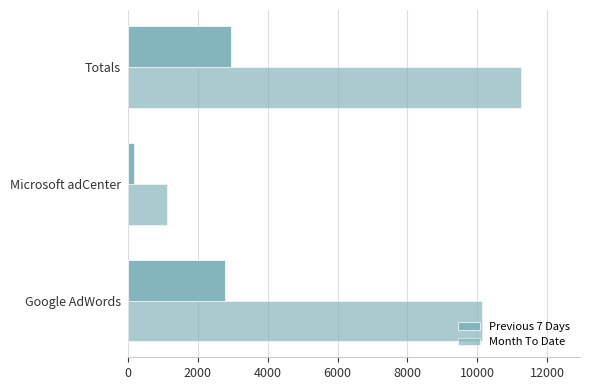

What is the value of the Month To Date bar at the 3rd from the left?

11254